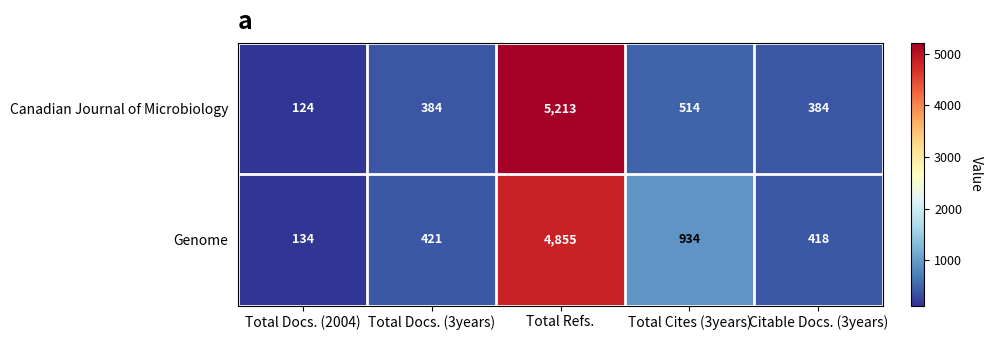

How many series are shown in this chart?

2